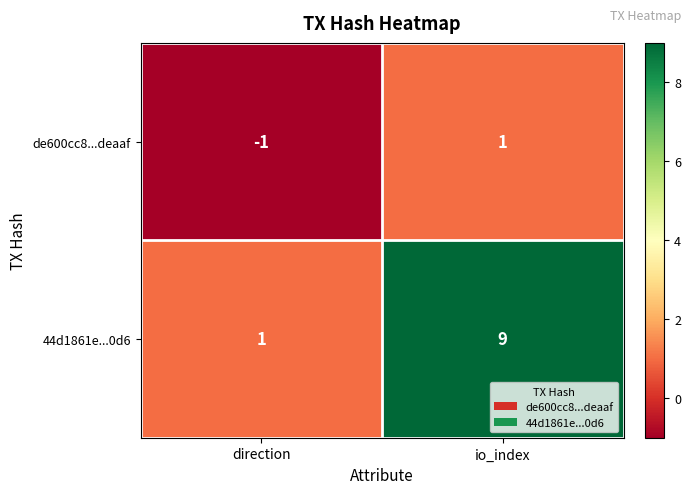

List the series in order of their overall mean, highest first.

44d1861e...0d6, de600cc8...deaaf